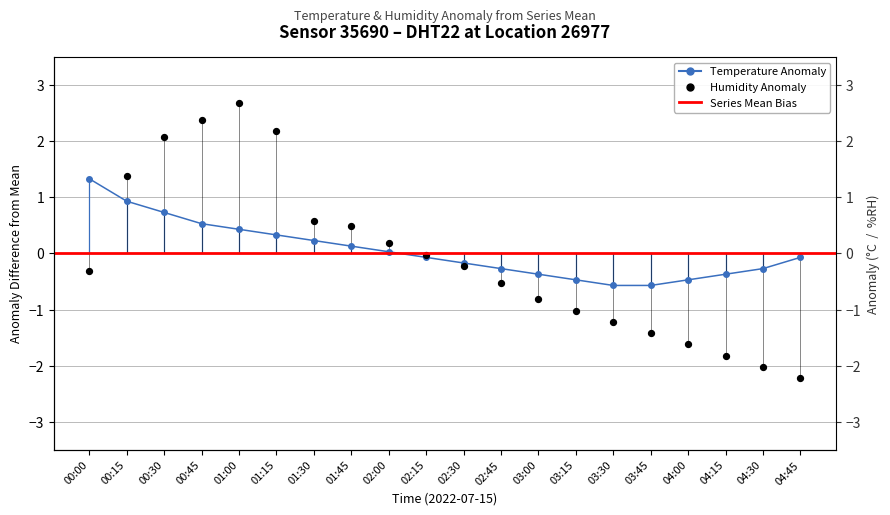

Is the value of humidity at 00:45 greater than the value of temperature at 03:45?

Yes